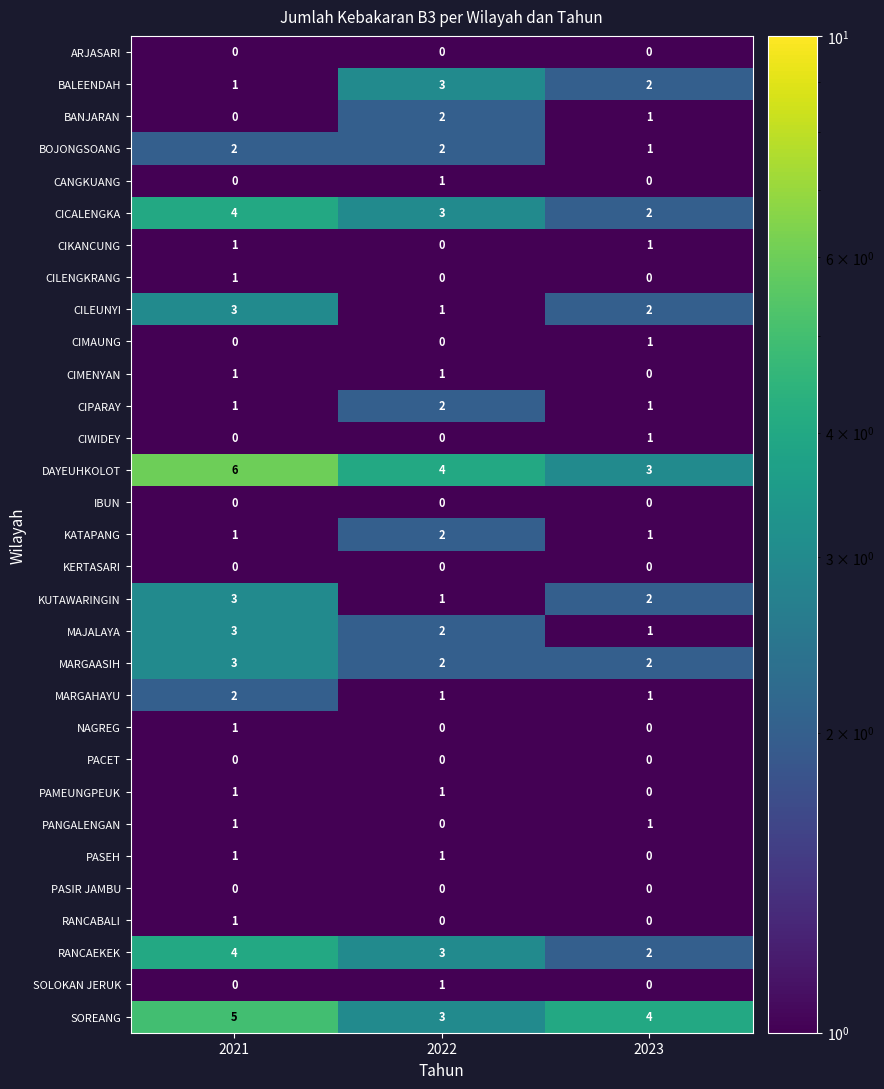

Which series has the widest spread of values?

DAYEUHKOLOT